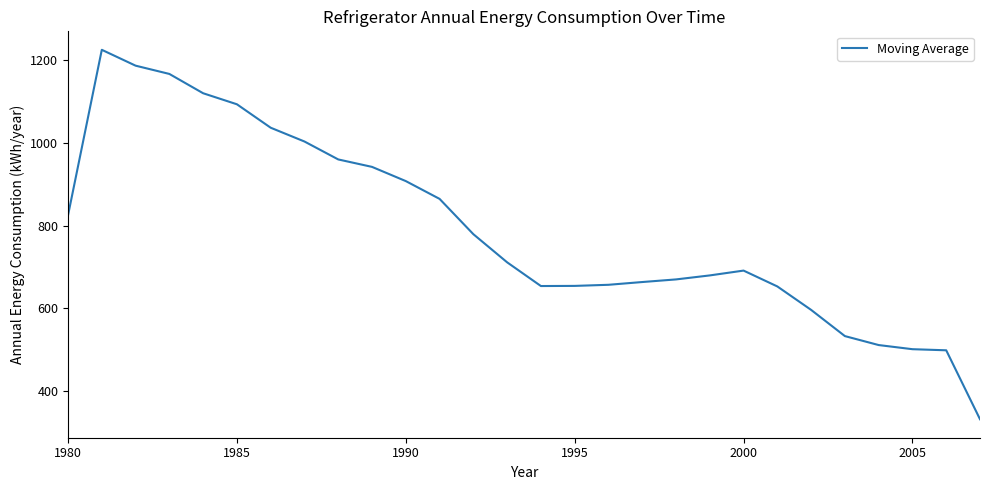

What is the greatest value displayed?

1225.0